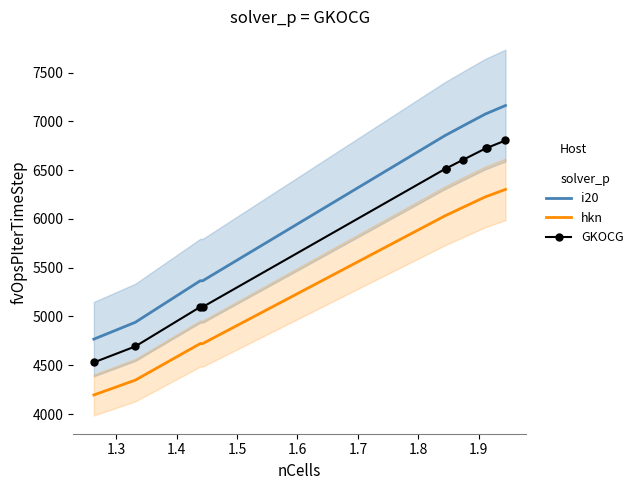

True or false: i20 and GKOCG cross at least once.

False